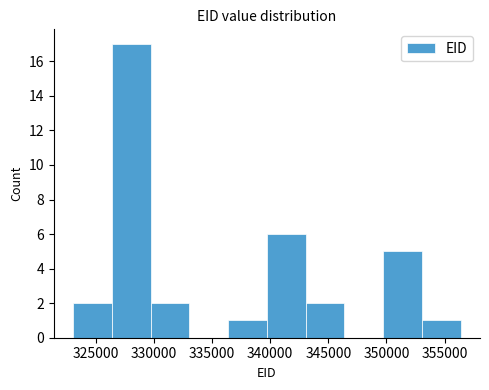

Over which range of the x-axis is the bar tallest?

326500 to 329500